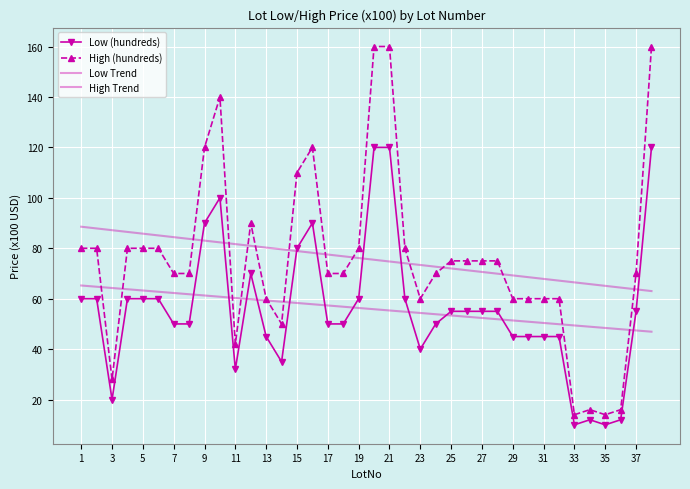

What is the value of the High Trend point at the 33rd from the left?

66.5